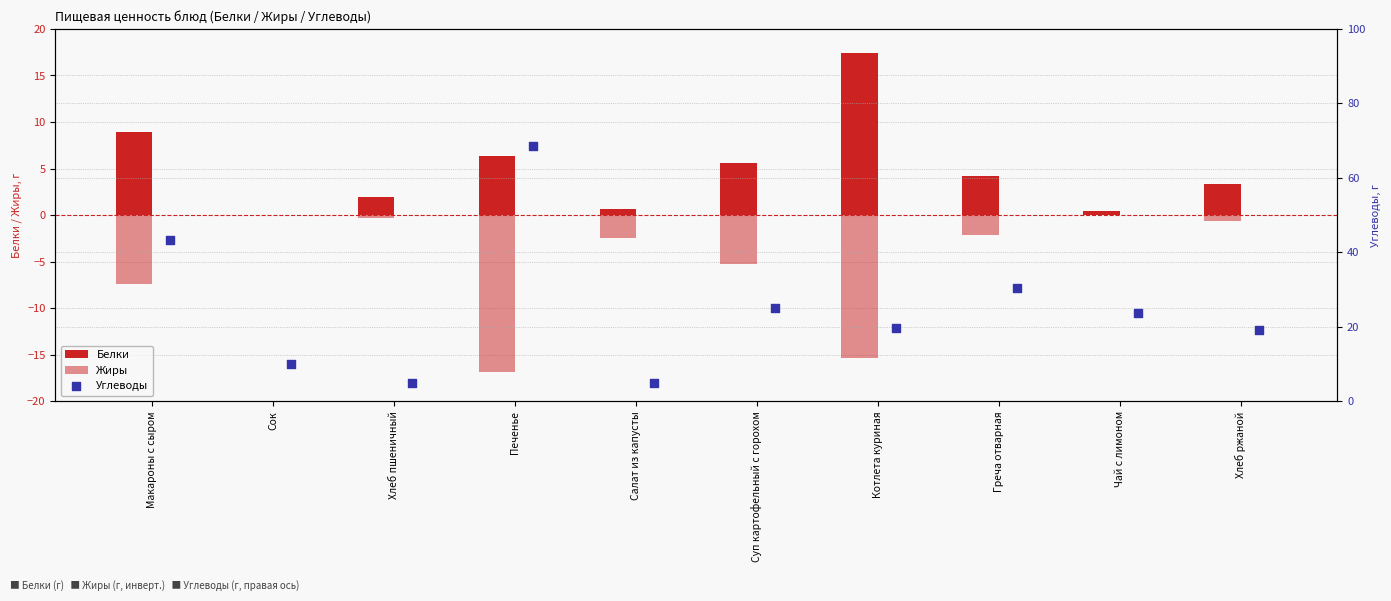

At how many categories does at least one series exceed 62?

1